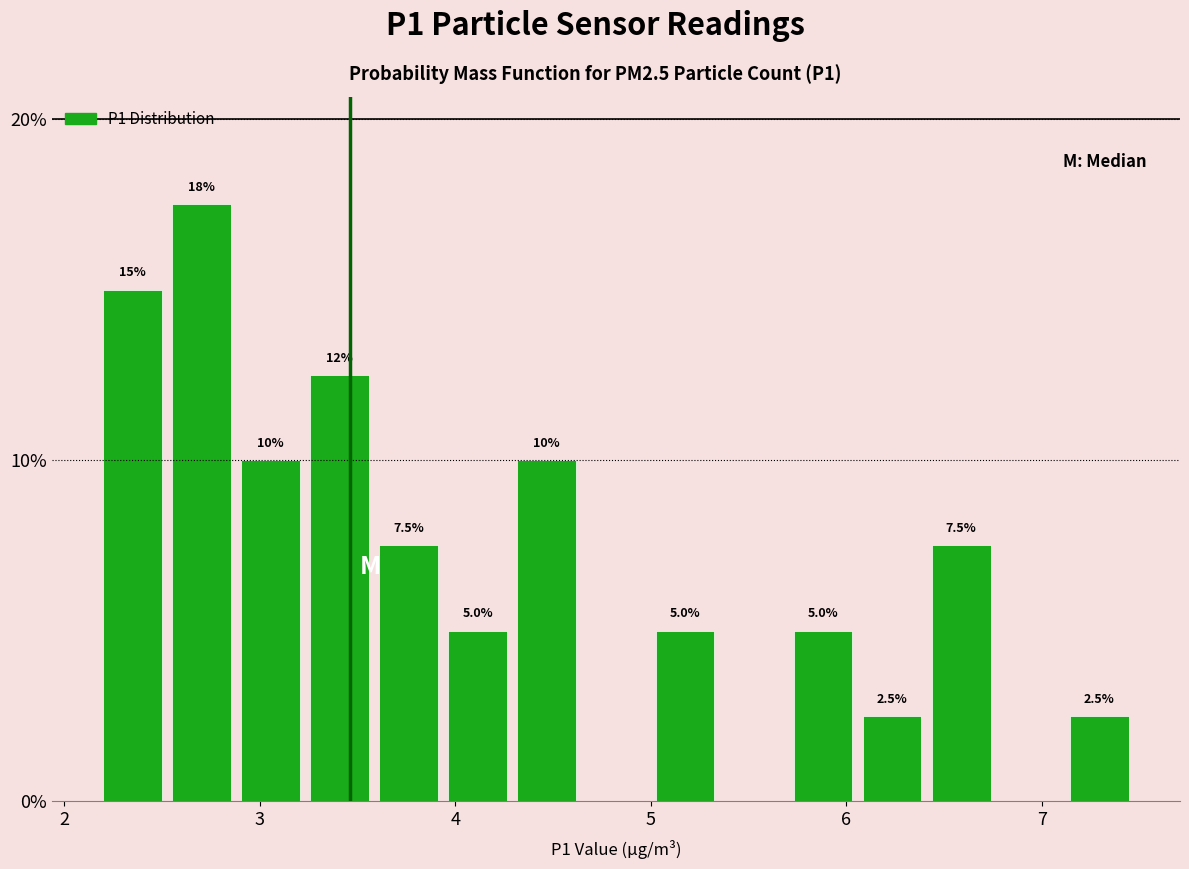

Read against the x-axis, roughly where is the centre of the tallest bar?

2.7